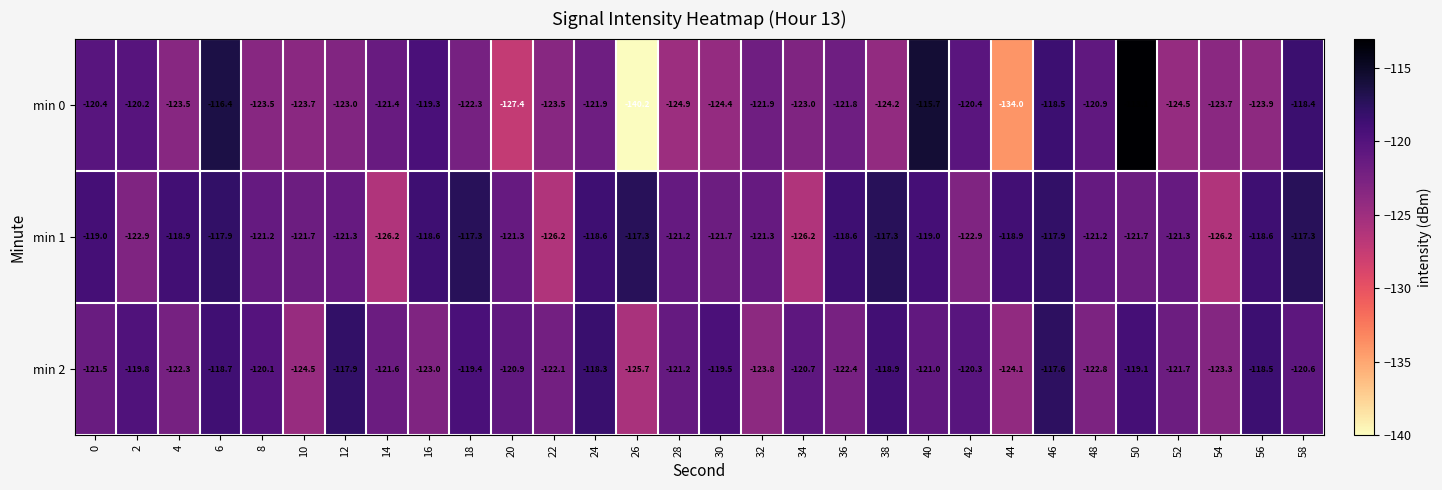

What is the difference between the min 2 values at 4 and 16?

0.7